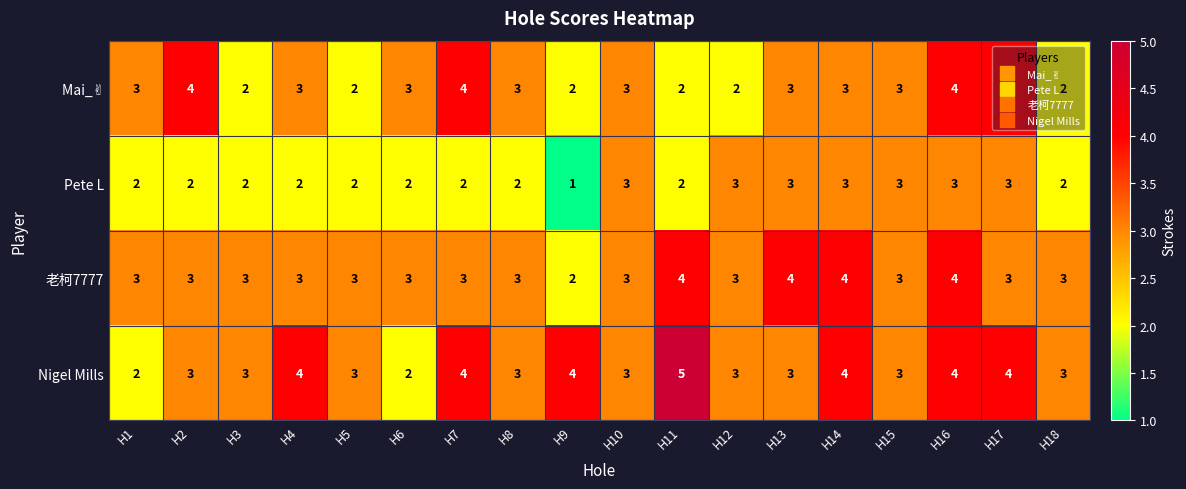

At which category is the sum across all series the highest?

H16